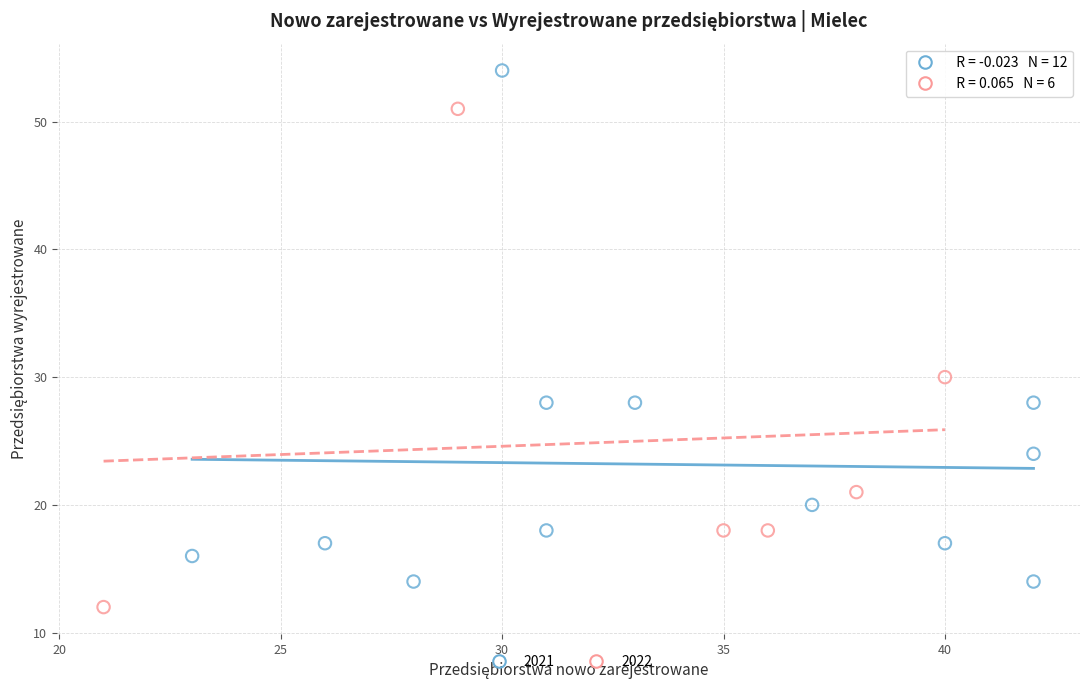

What are all the series names shown in the legend?

2021, 2022